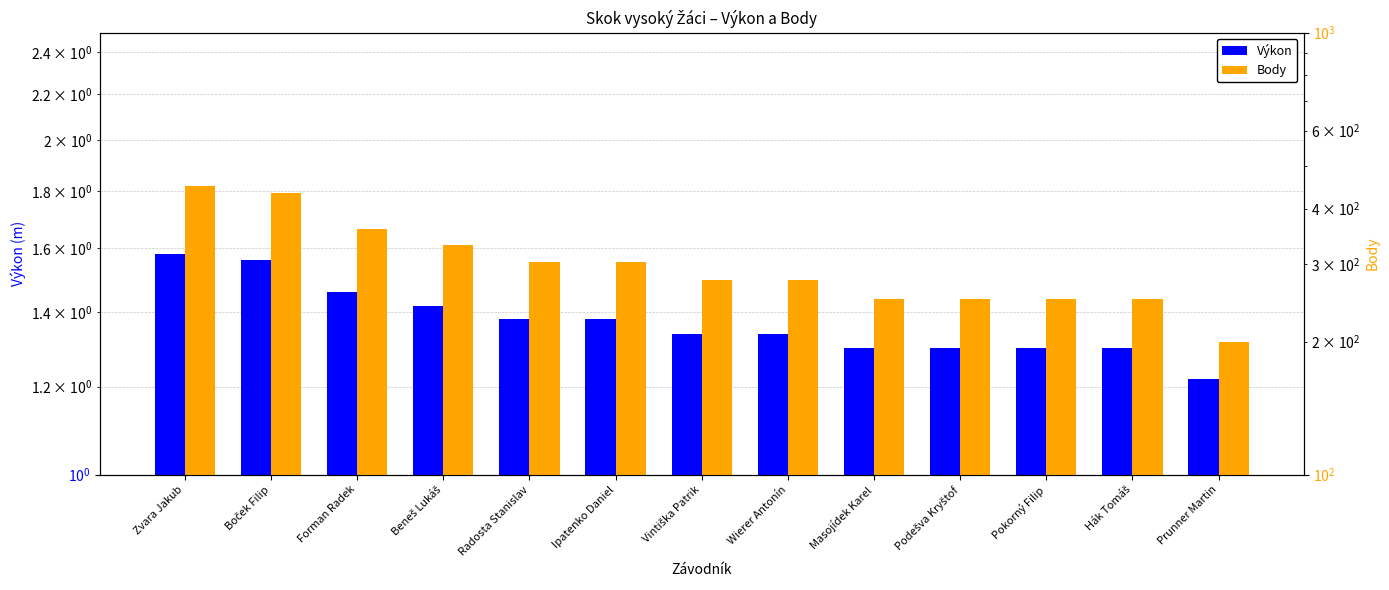

Are the bars horizontal?

No